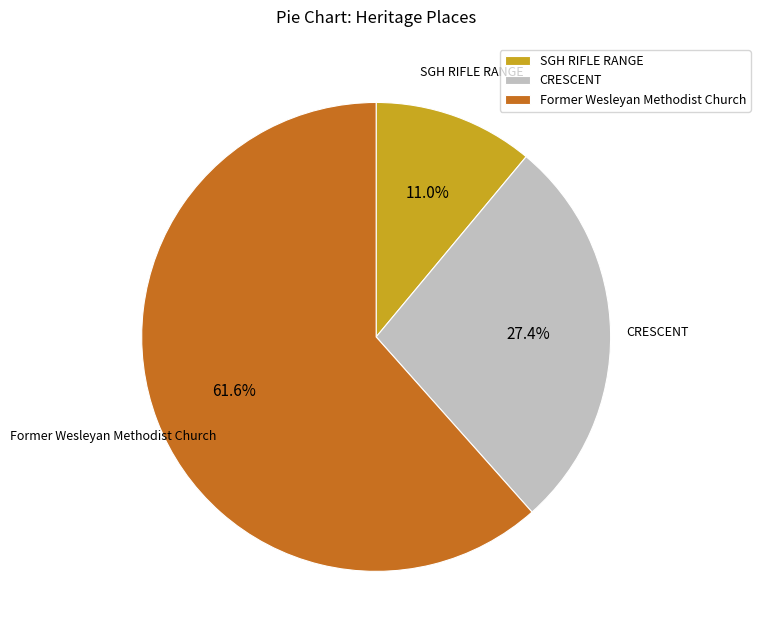

Is Former Wesleyan Methodist Church the majority of the pie?

Yes